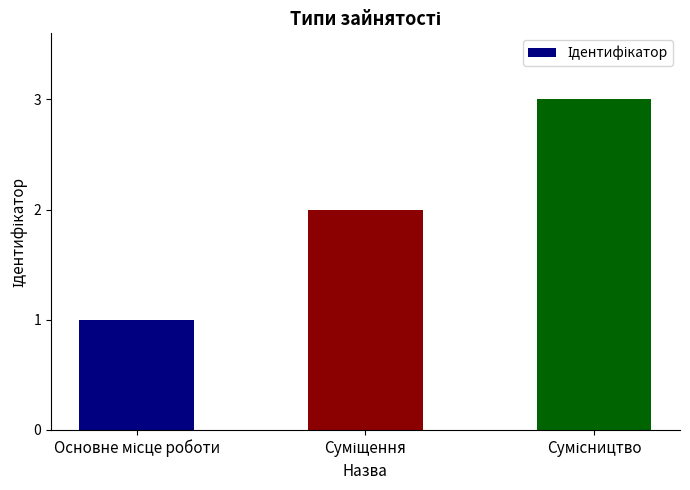

How many data points does each series have?

3